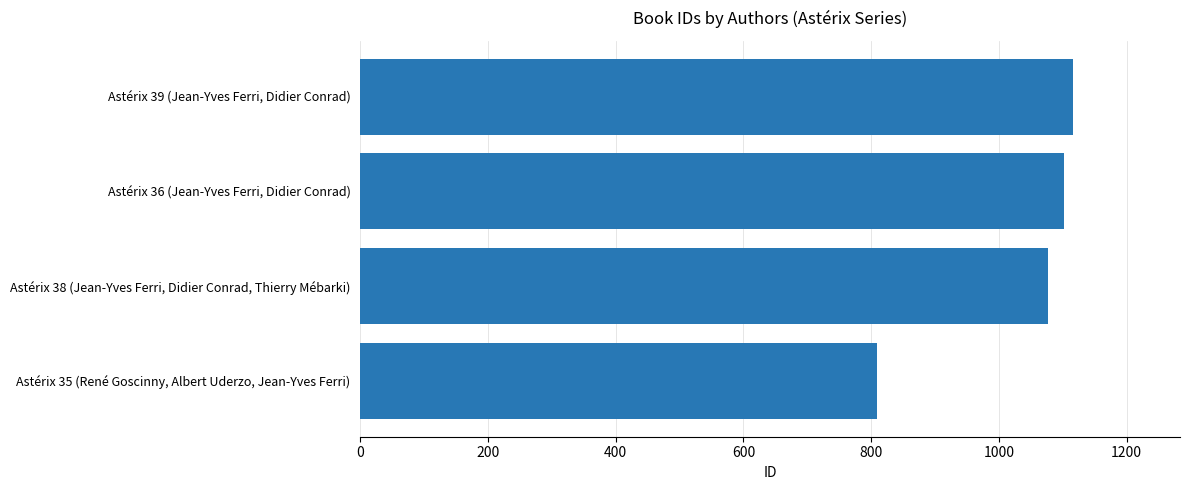

Which label corresponds to the largest value in the chart?

Astérix 39 (Jean-Yves Ferri, Didier Conrad)